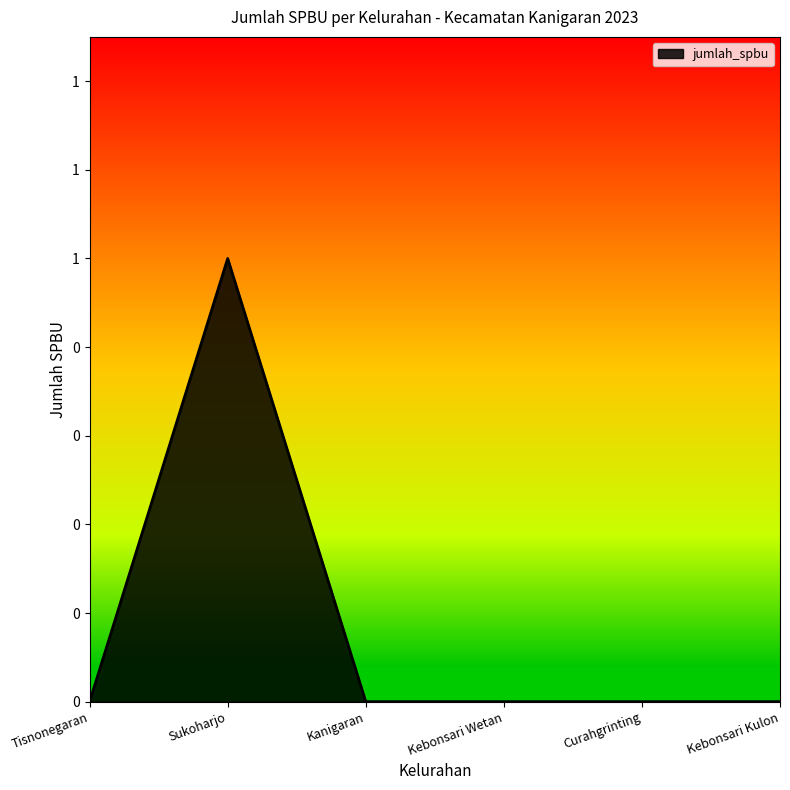

Reading left to right, transcribe all the data shown in this chart.

Tisnonegaran=0	Sukoharjo=1	Kanigaran=0	Kebonsari Wetan=0	Curahgrinting=0	Kebonsari Kulon=0